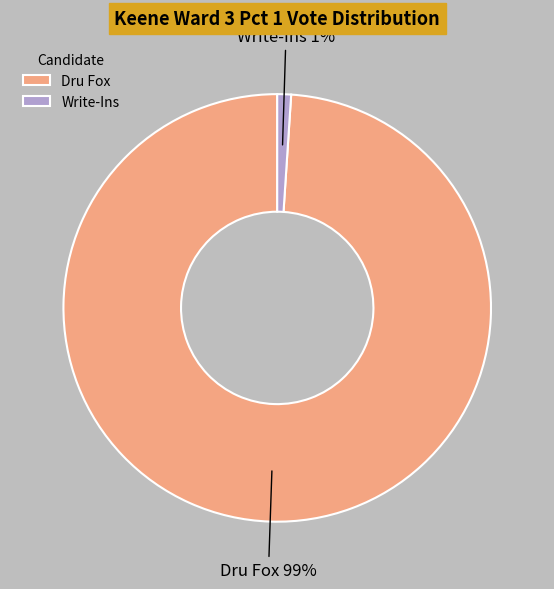

Does Write-Ins account for over 50% of the chart?

No